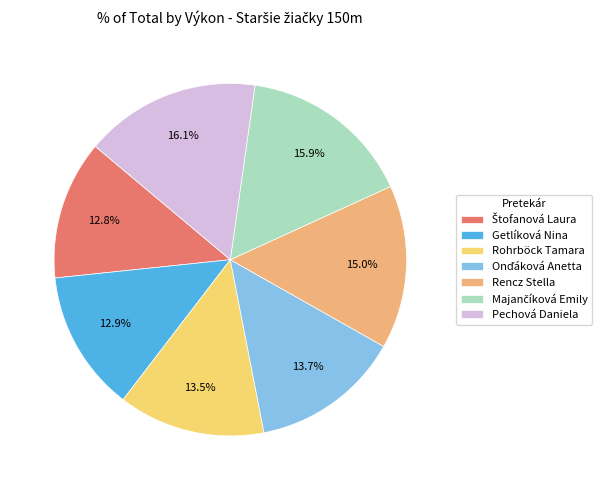

Combined, do Rohrböck Tamara and Rencz Stella account for over 50%?

No